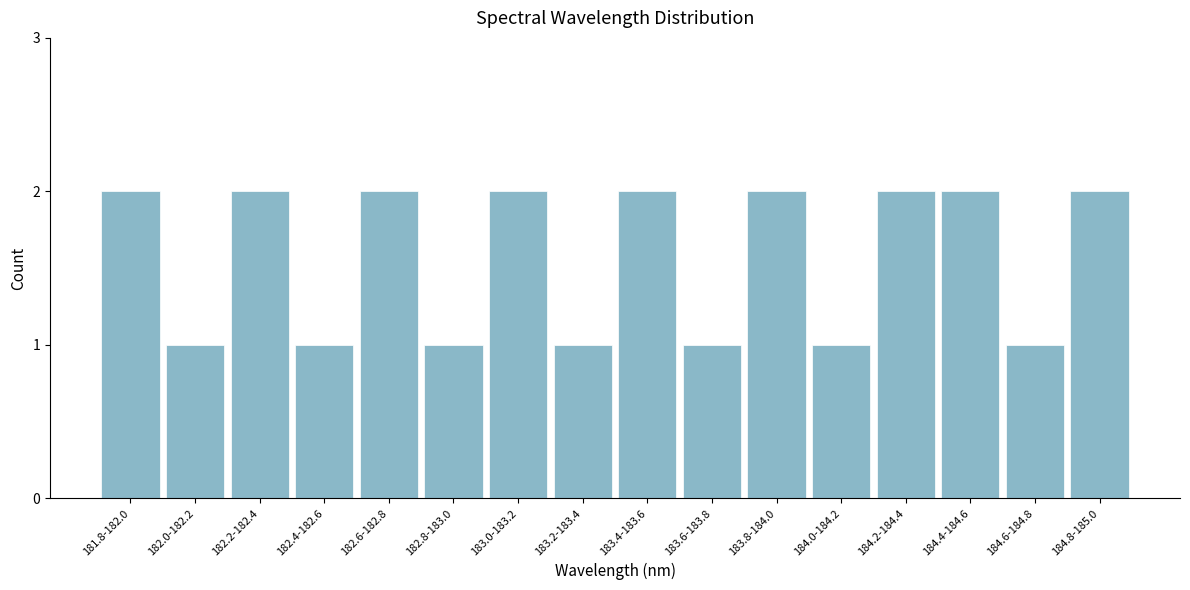

Reading left to right, what are all the values shown in this chart?

2	1	2	1	2	1	2	1	2	1	2	1	2	2	1	2